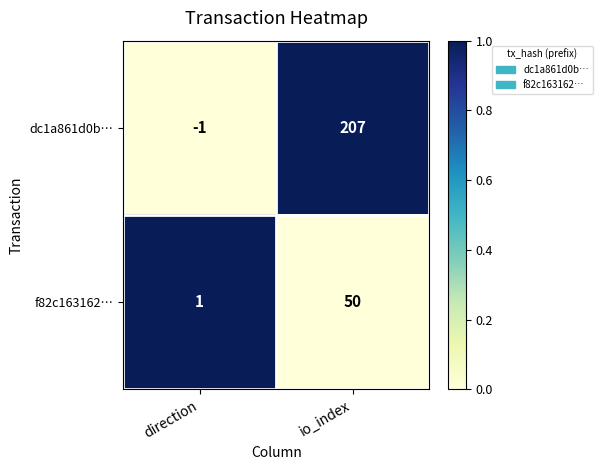

At how many categories does at least one series exceed 0?

2